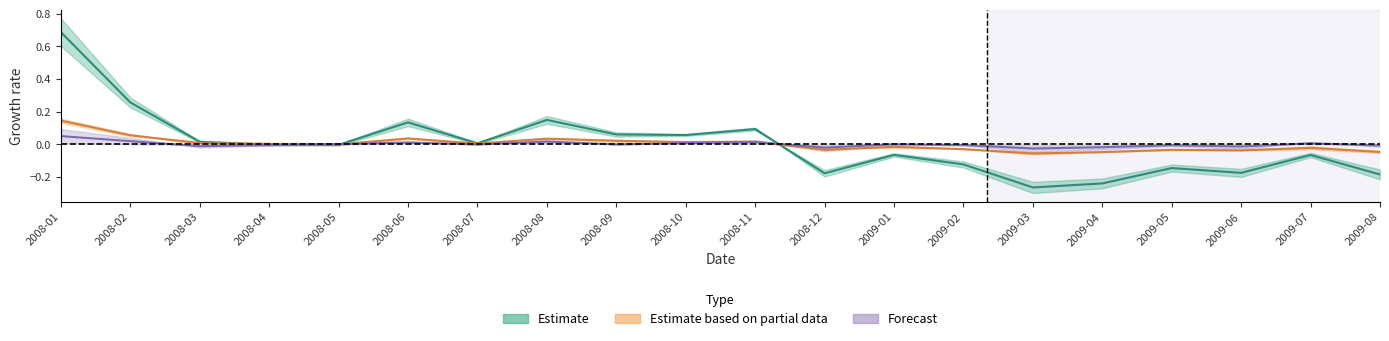

What is the difference between the maximum and minimum values in the Wholesale series?

0.1